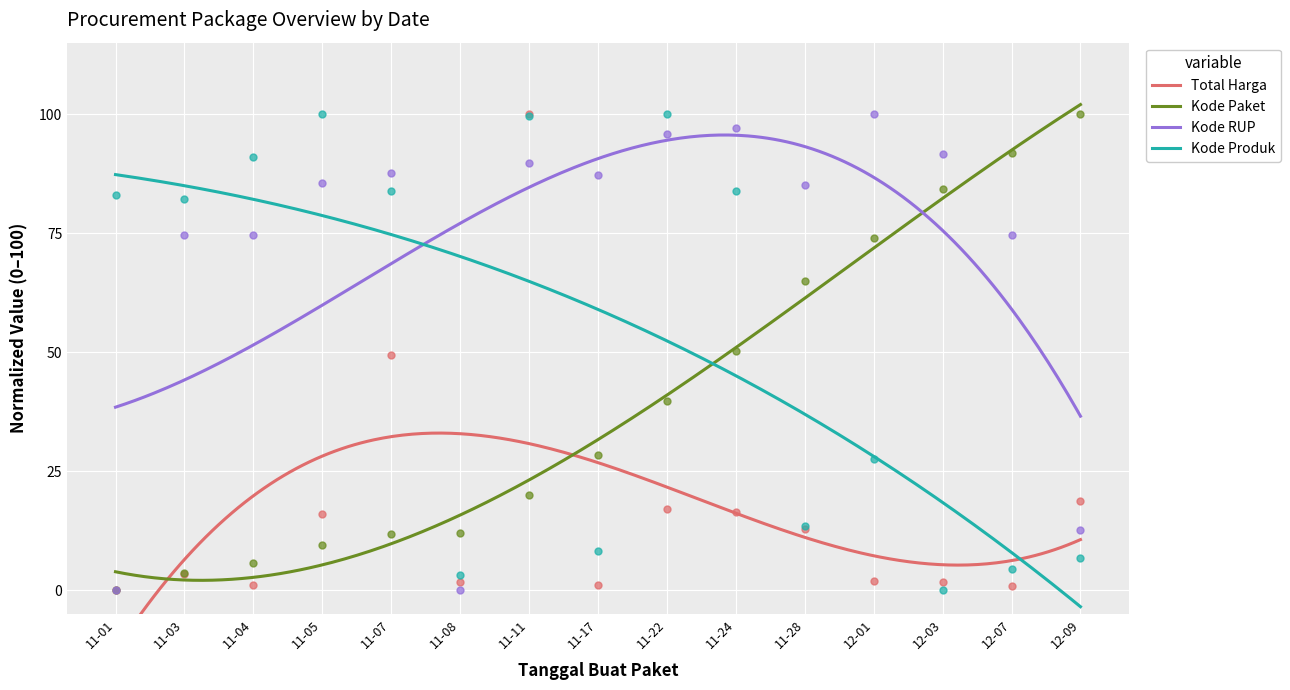

At how many categories does at least one series exceed 14?

14